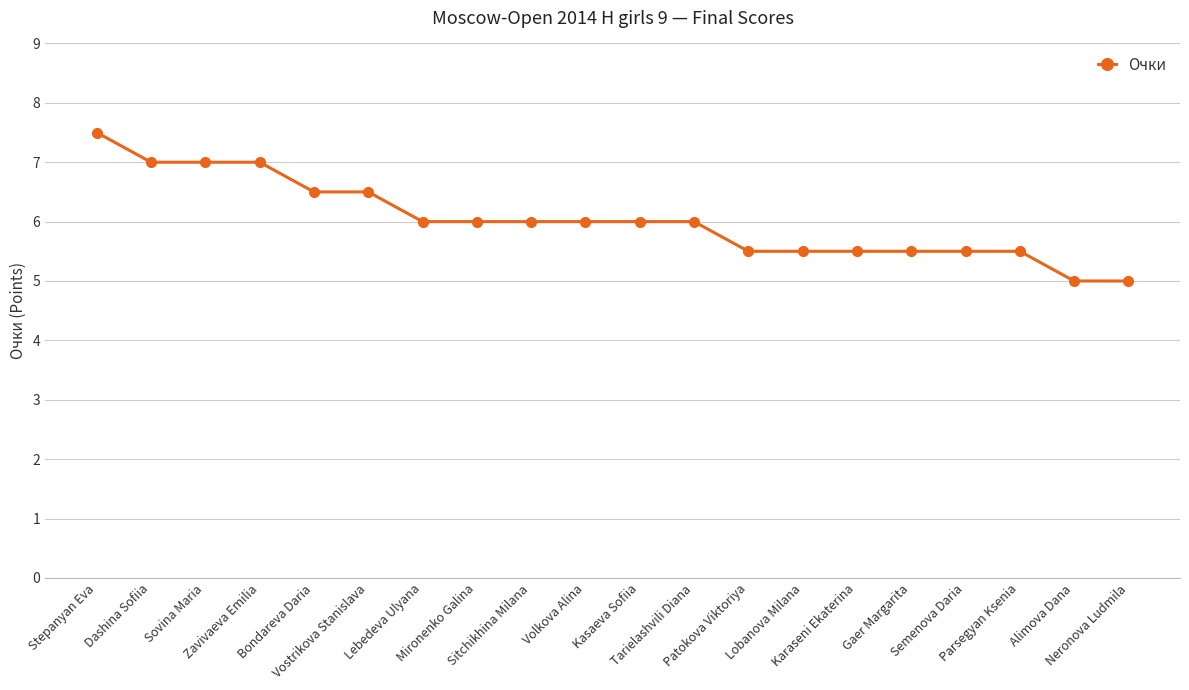

How many series are shown in this chart?

1